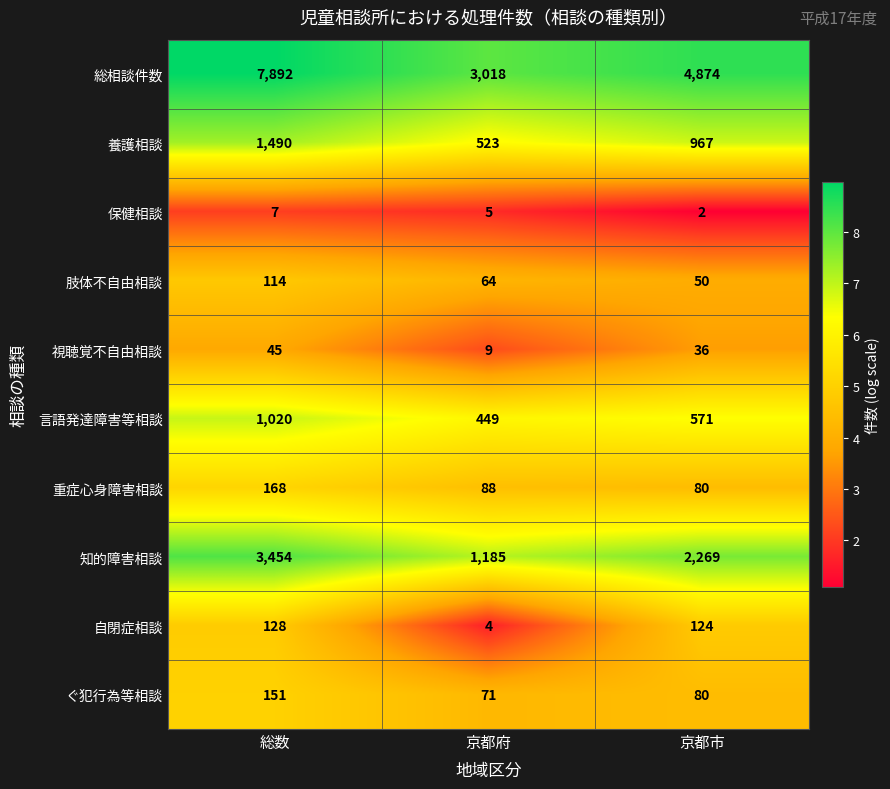

What is the difference between the 肢体不自由相談 values at 総数 and 京都市?

64